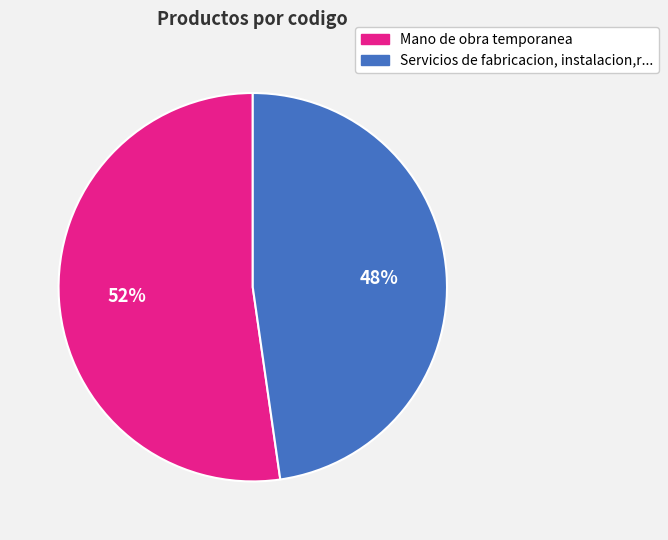

Rank the categories by value from lowest to highest.

Servicios de fabricacion, instalacion,r..., Mano de obra temporanea